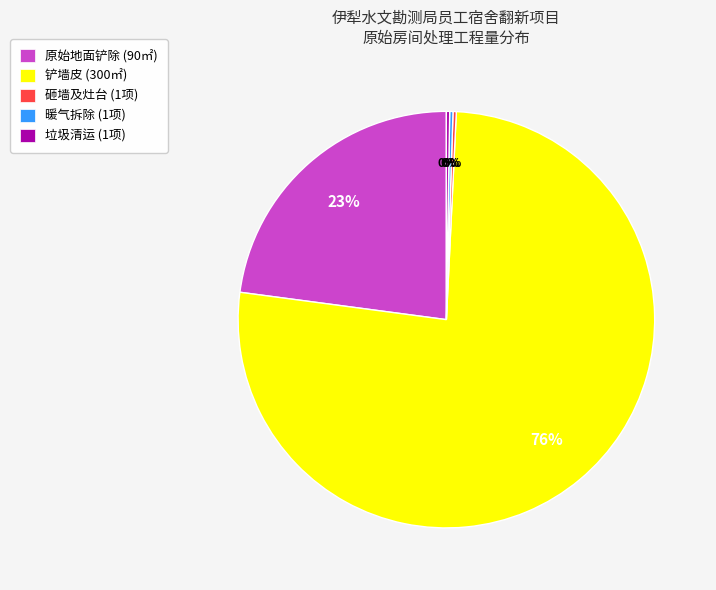

To the nearest percent, what portion does 原始地面铲除 represent?

23%